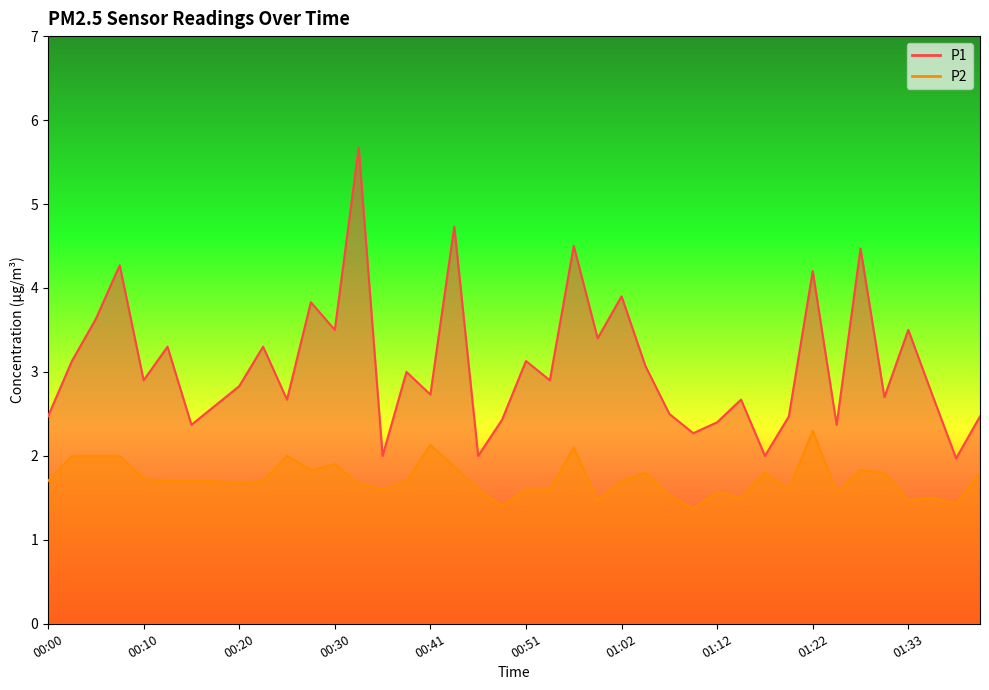

Rank the series by their maximum value, from lowest to highest.

P2, P1